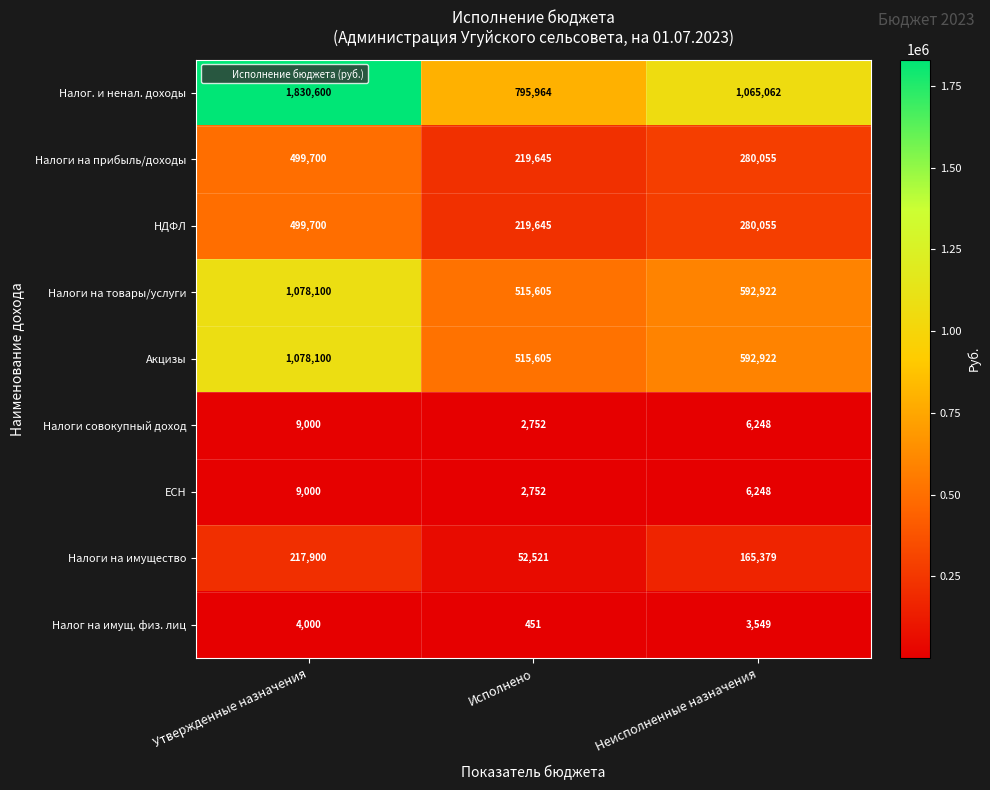

What is the difference between the НДФЛ values at Неисполненные назначения and Исполнено?

60410